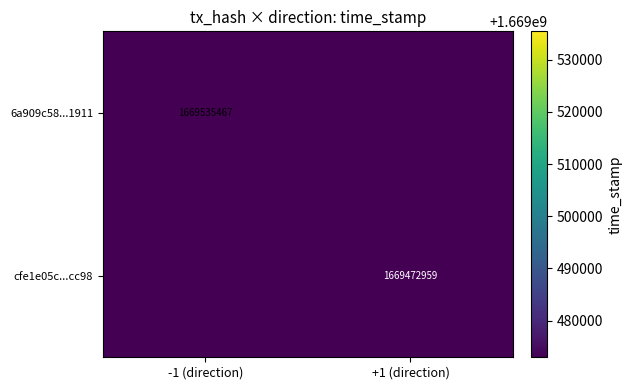

True or false: 6a909c58...1911 has a value of 1669535467 at -1 (direction).

True